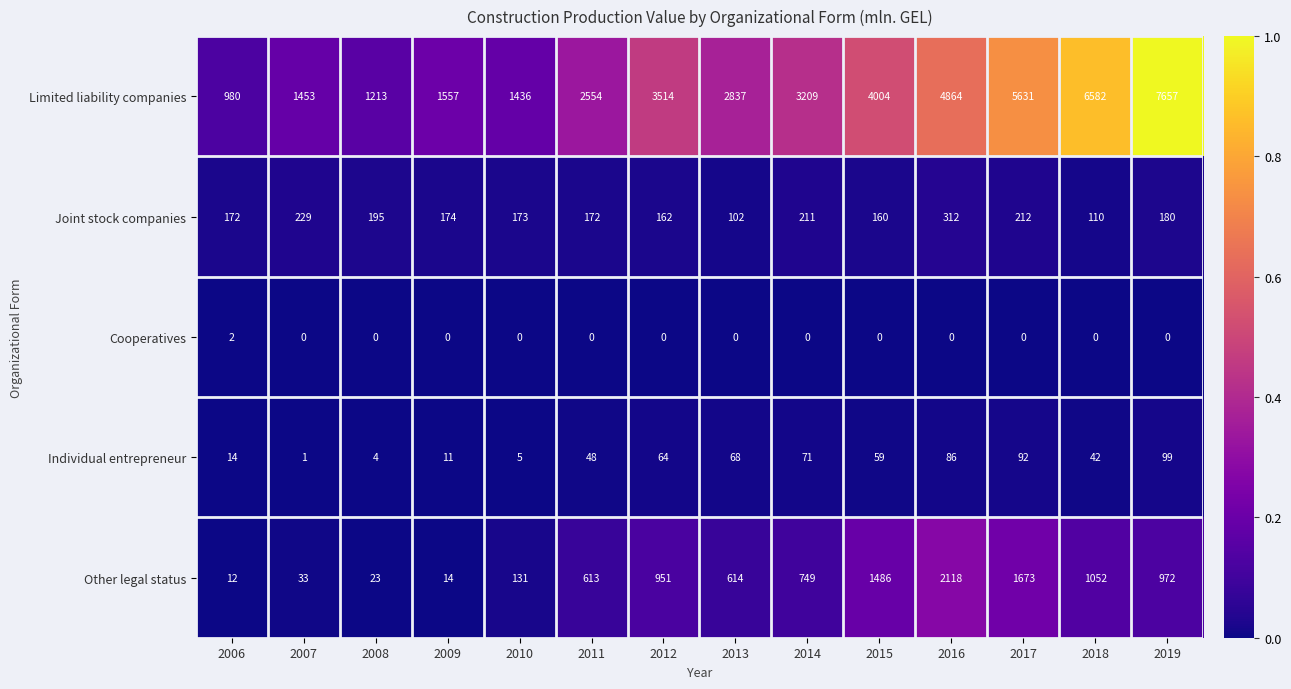

Which series has the largest total across all categories?

Limited liability companies